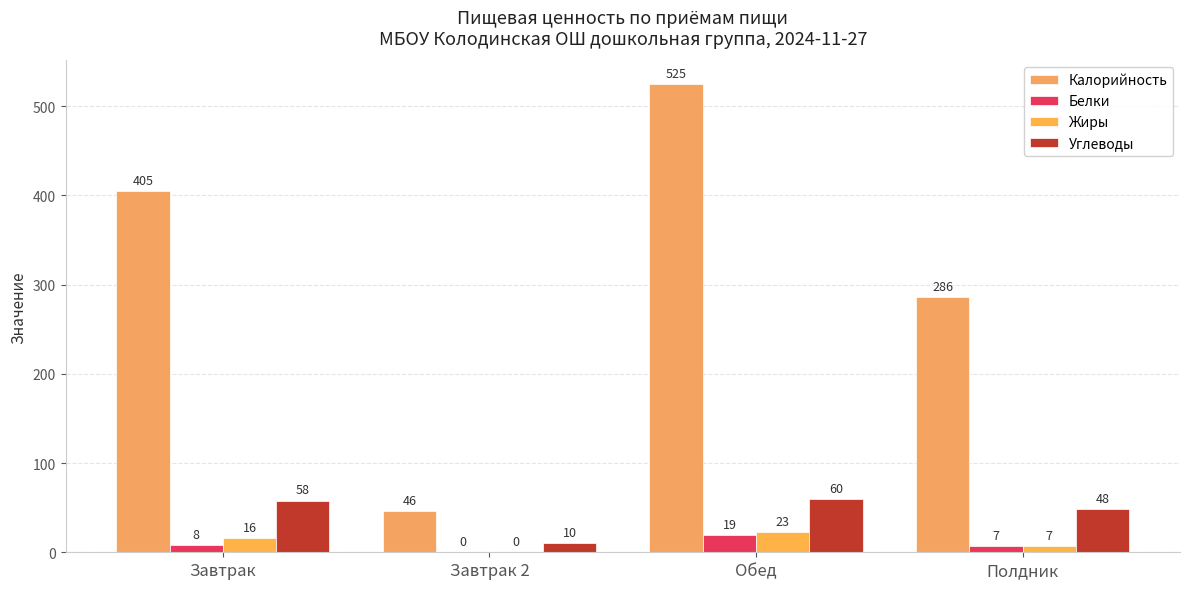

How many series are shown in this chart?

4